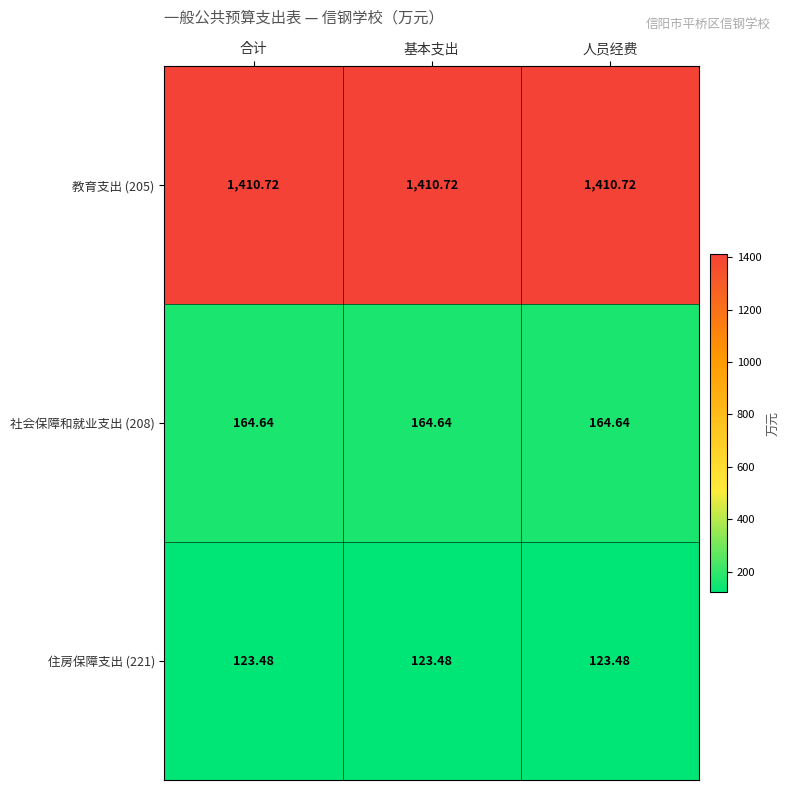

Is the value of 社会保障和就业支出 (208) at 人员经费 greater than the value of 教育支出 (205) at 基本支出?

No